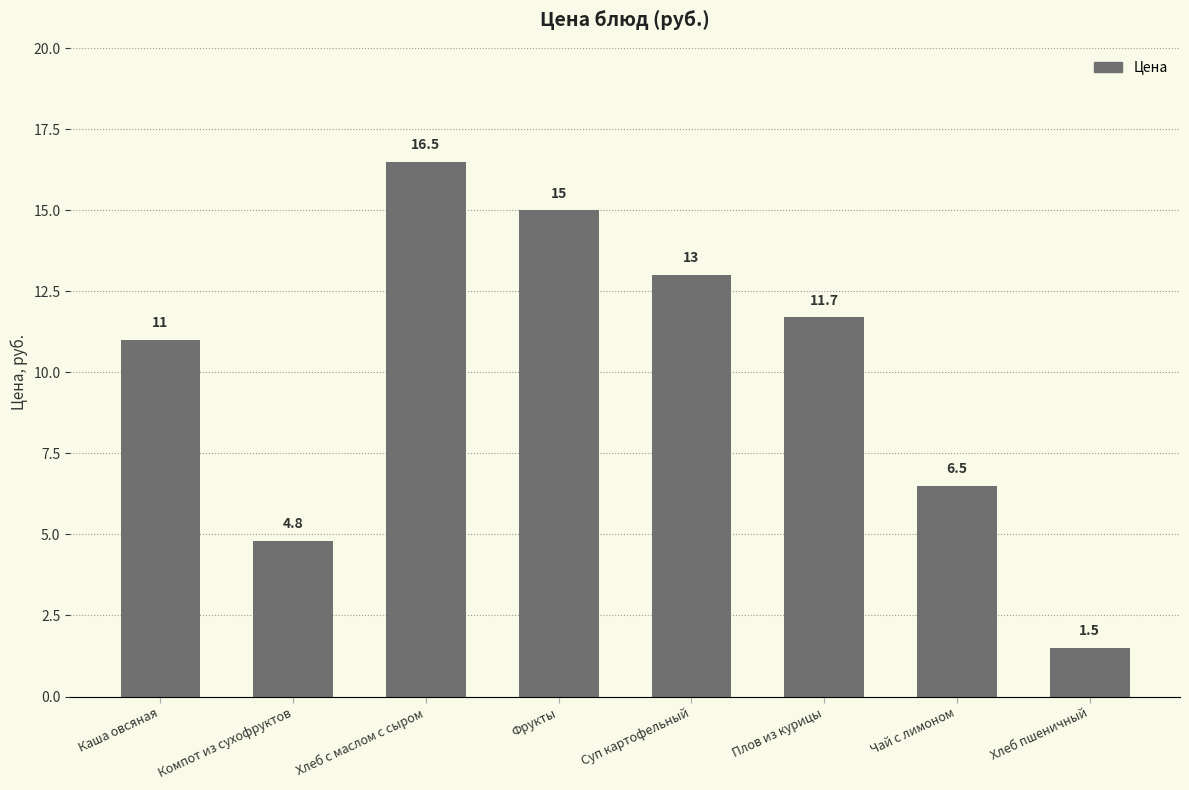

How many distinct data groups are displayed?

1